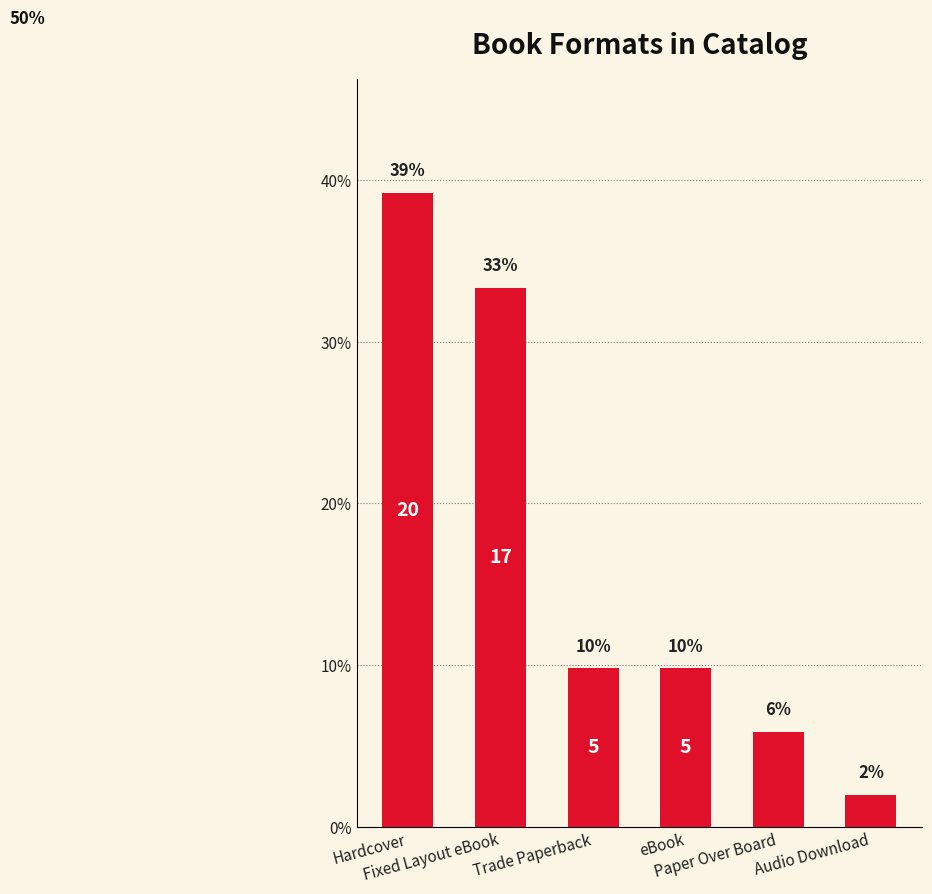

What is the smallest value displayed?

2.0